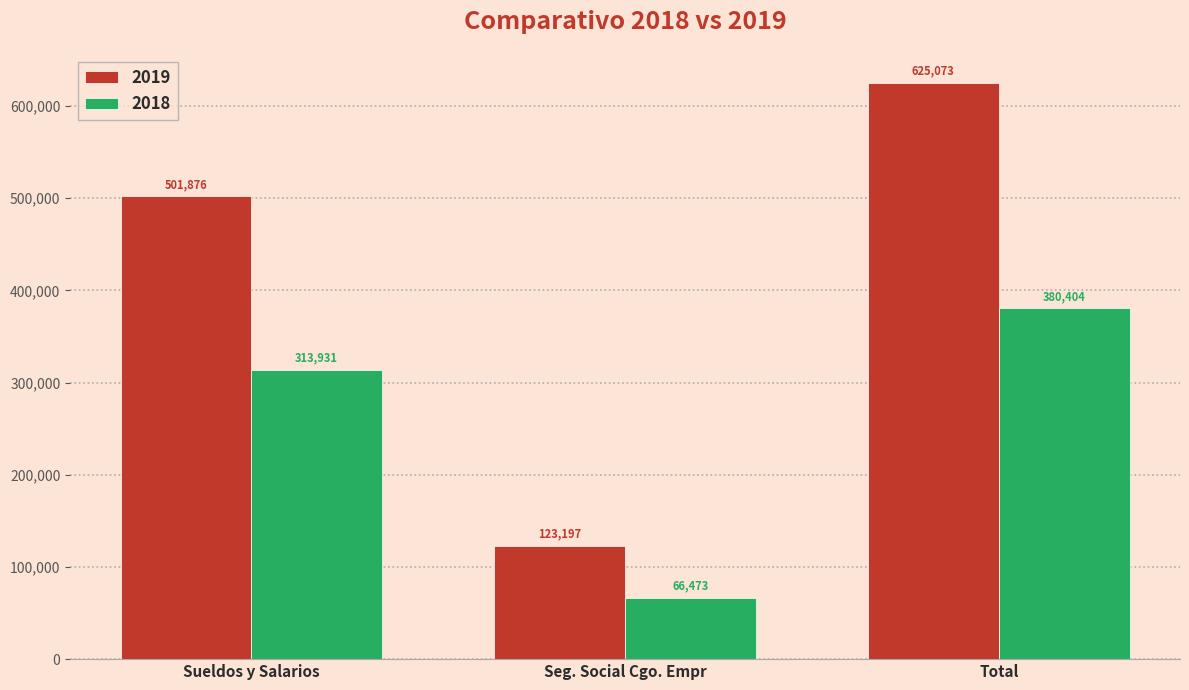

How many values in the 2019 series exceed 501876?

2